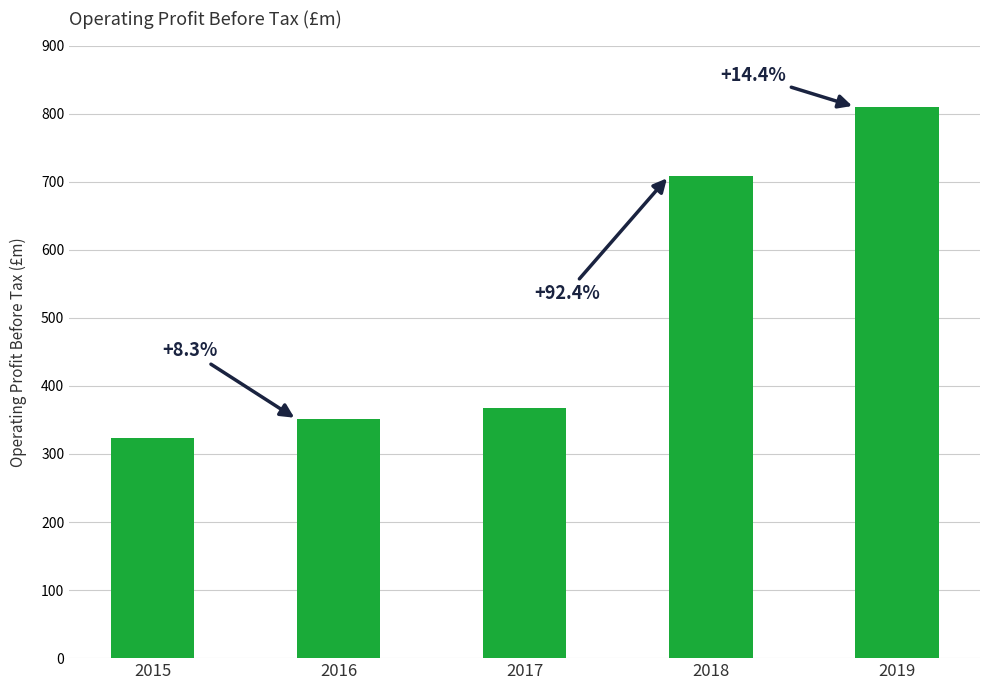

What is the ratio of the value at 2015 to the value at 2019?

0.4